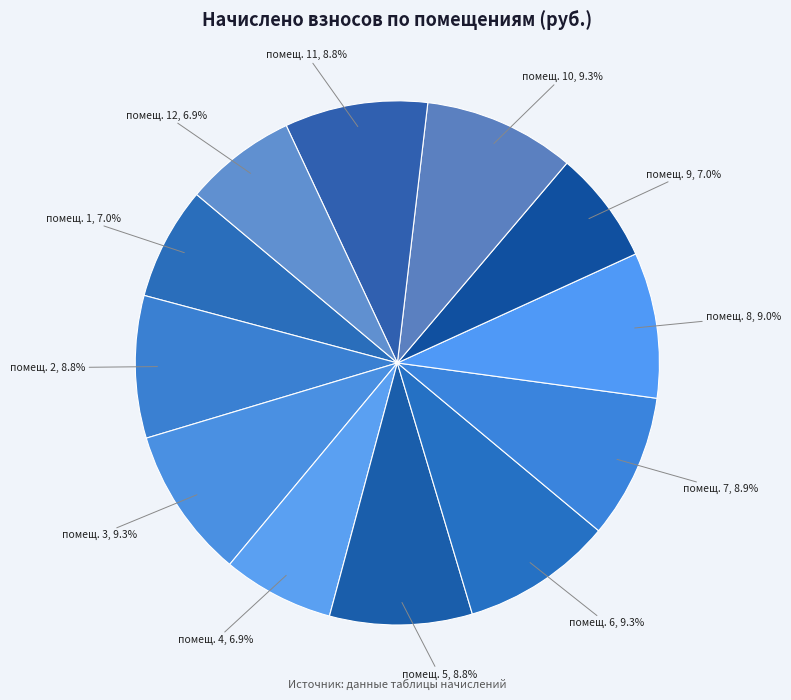

Does помещ. 8 account for over 50% of the chart?

No